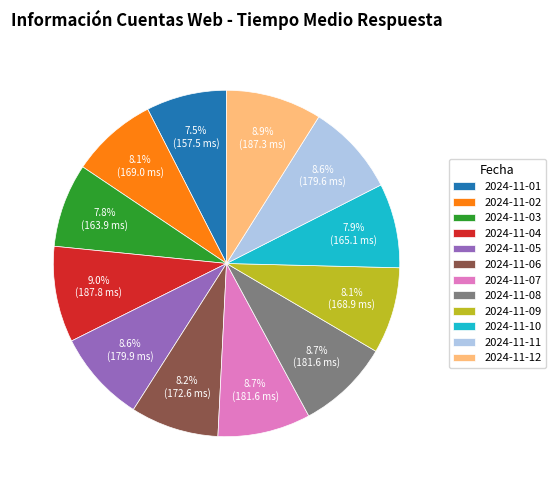

Between 2024-11-01 and 2024-11-07, which is larger?

2024-11-07